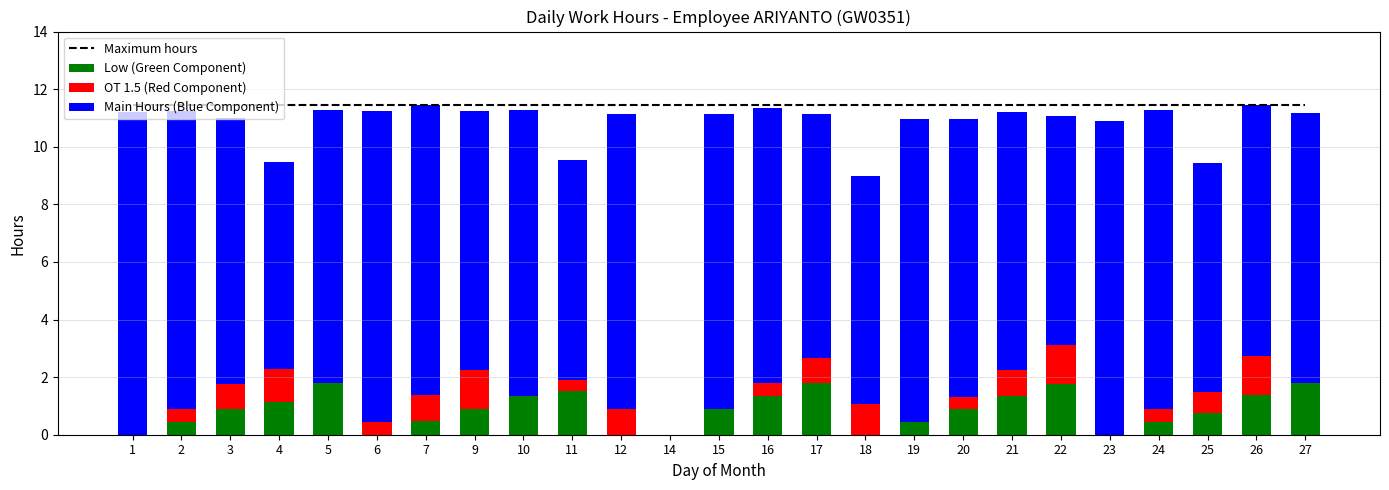

Is it true that Low (Green Component) equals 0.5 at 2?

True